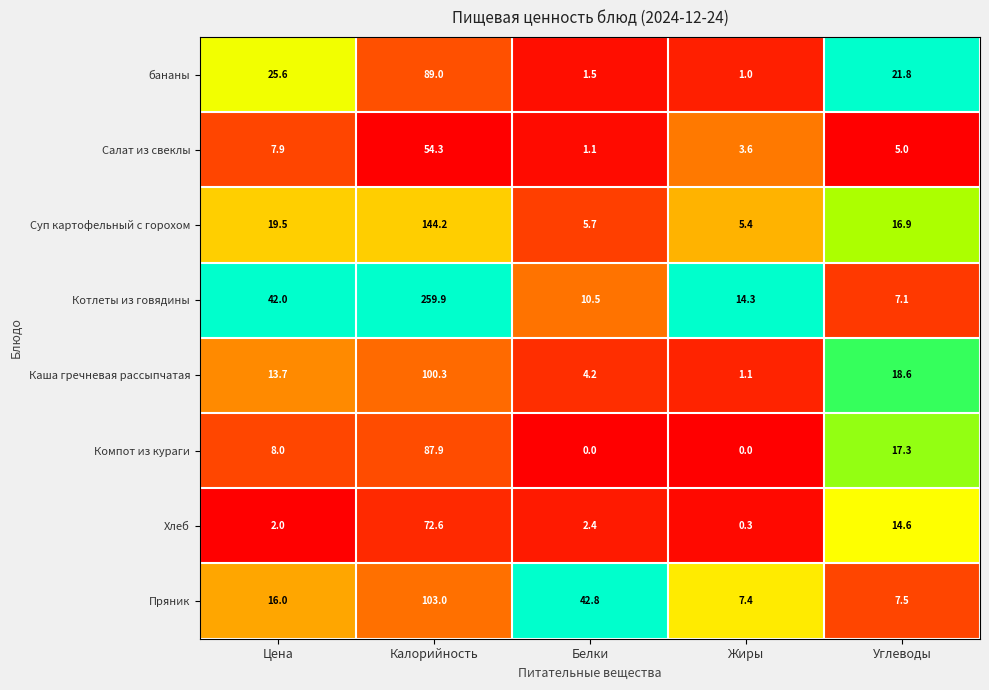

How many categories are shown in the chart?

5